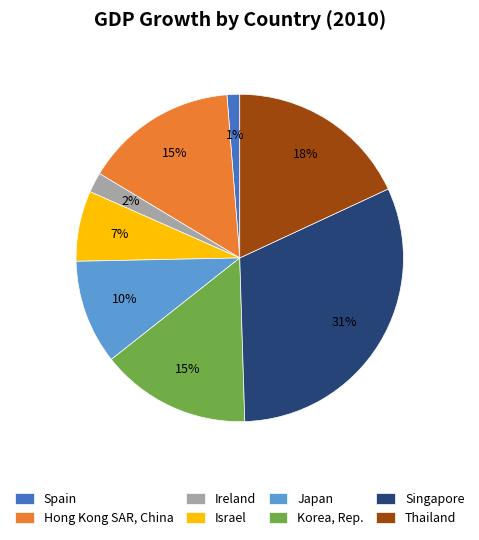

Do Hong Kong SAR, China and Spain together represent more than half of the pie?

No